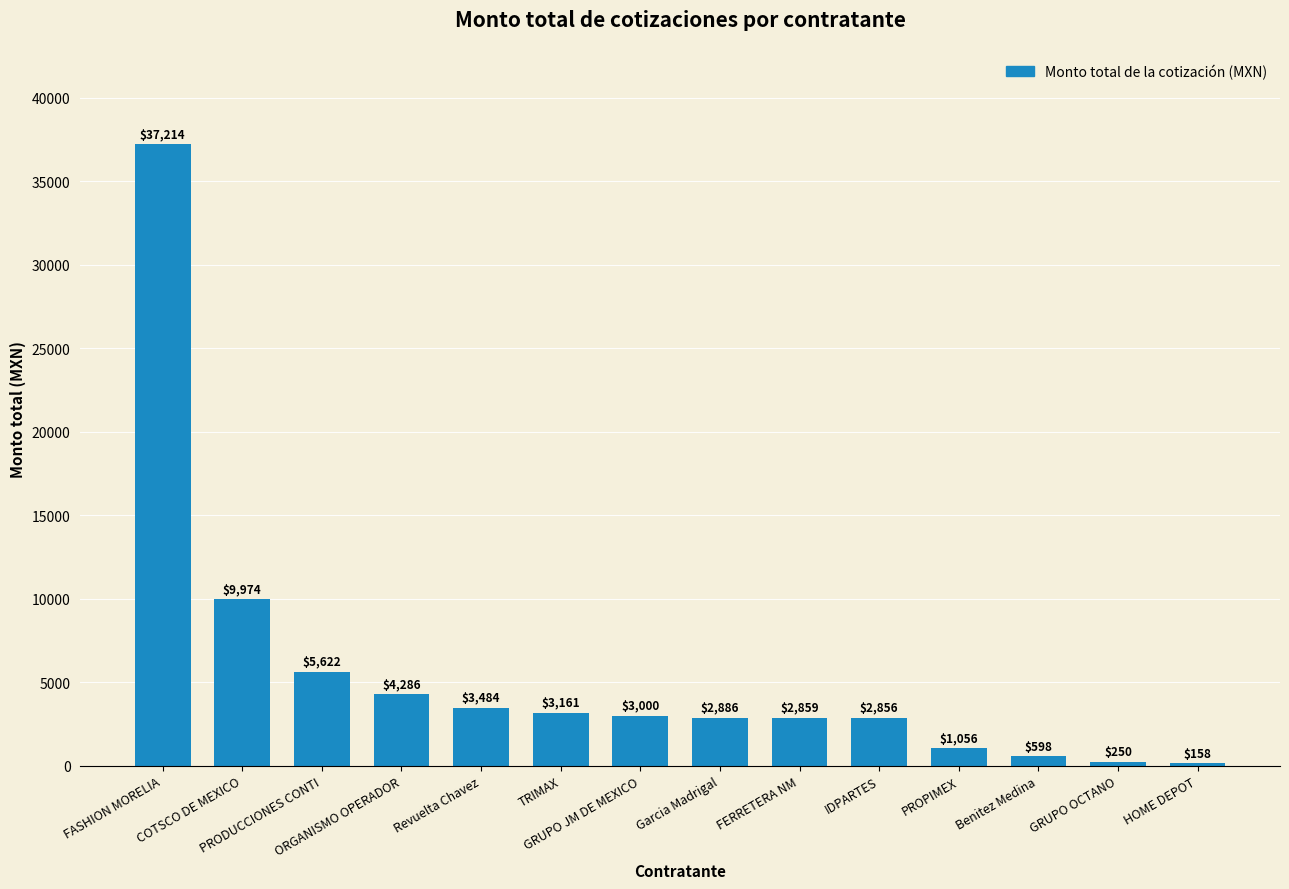

What is the smallest value displayed?

158.0